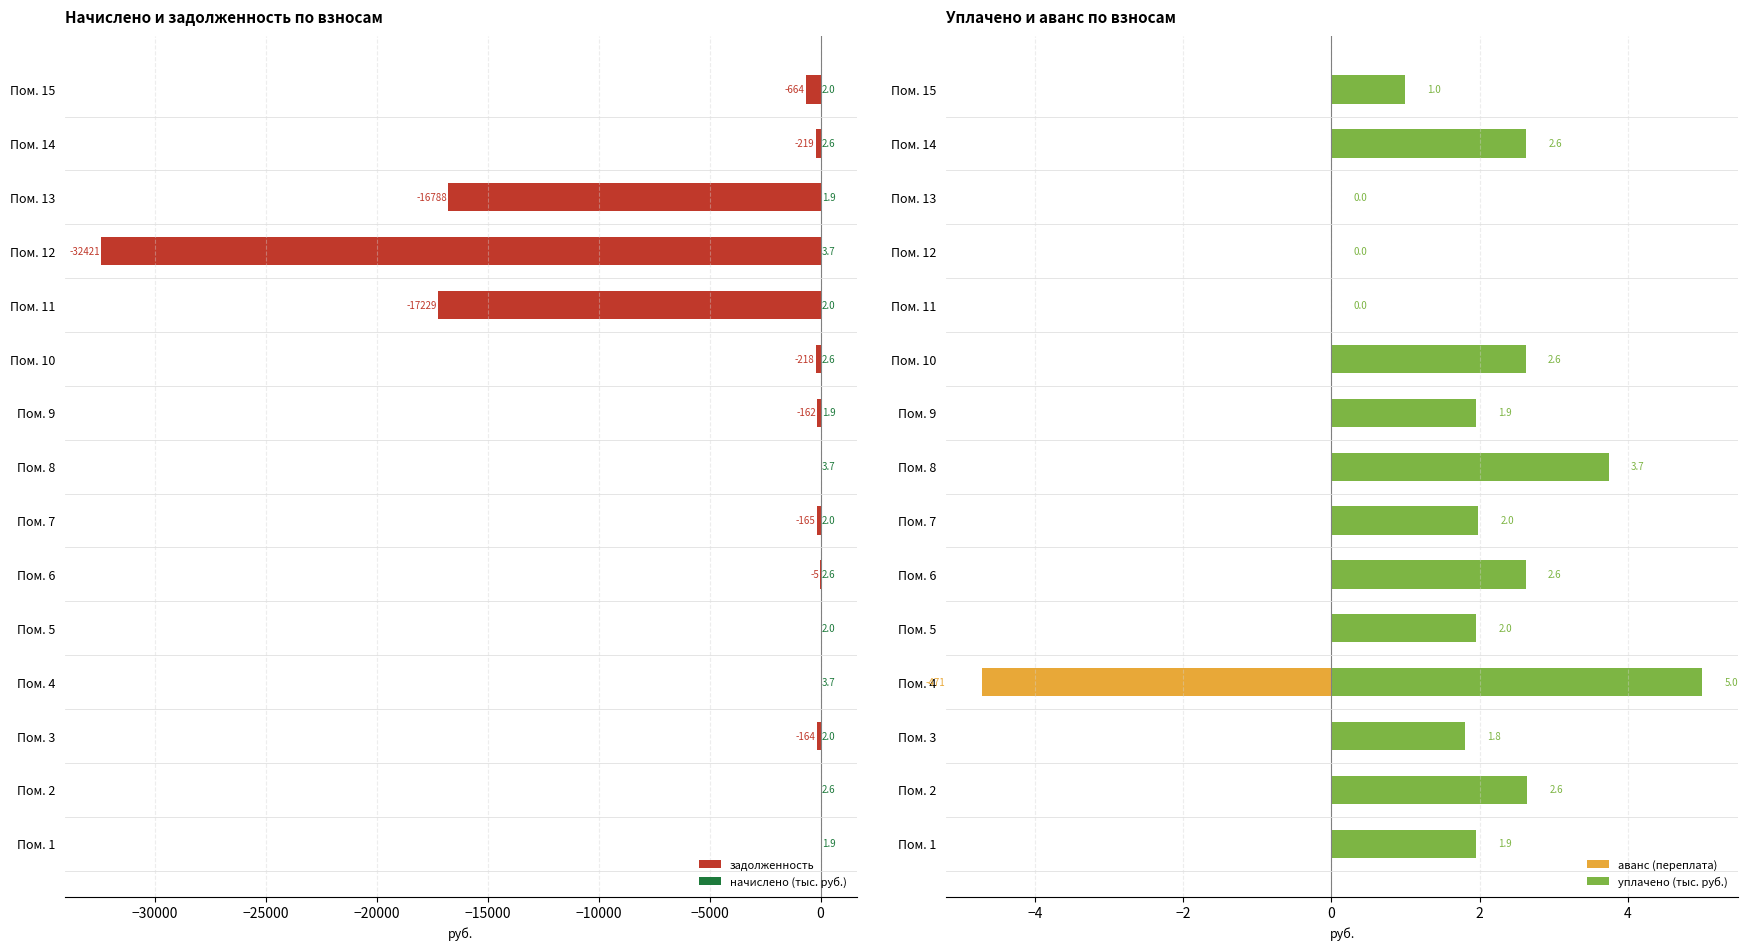

The начислено (тыс. руб.) series shows 2.6 at Пом. 6. True or false?

True